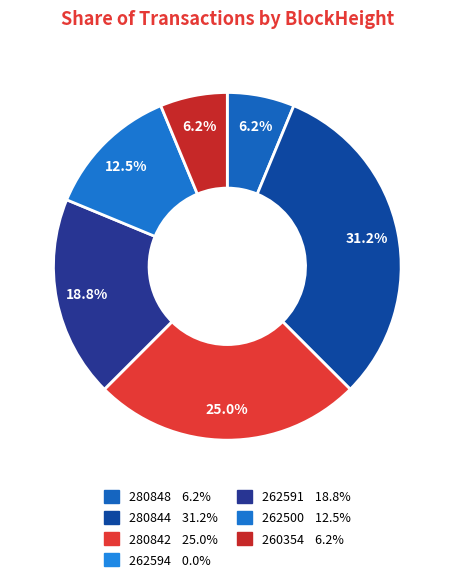

Which category has the smallest portion of the pie?

262594